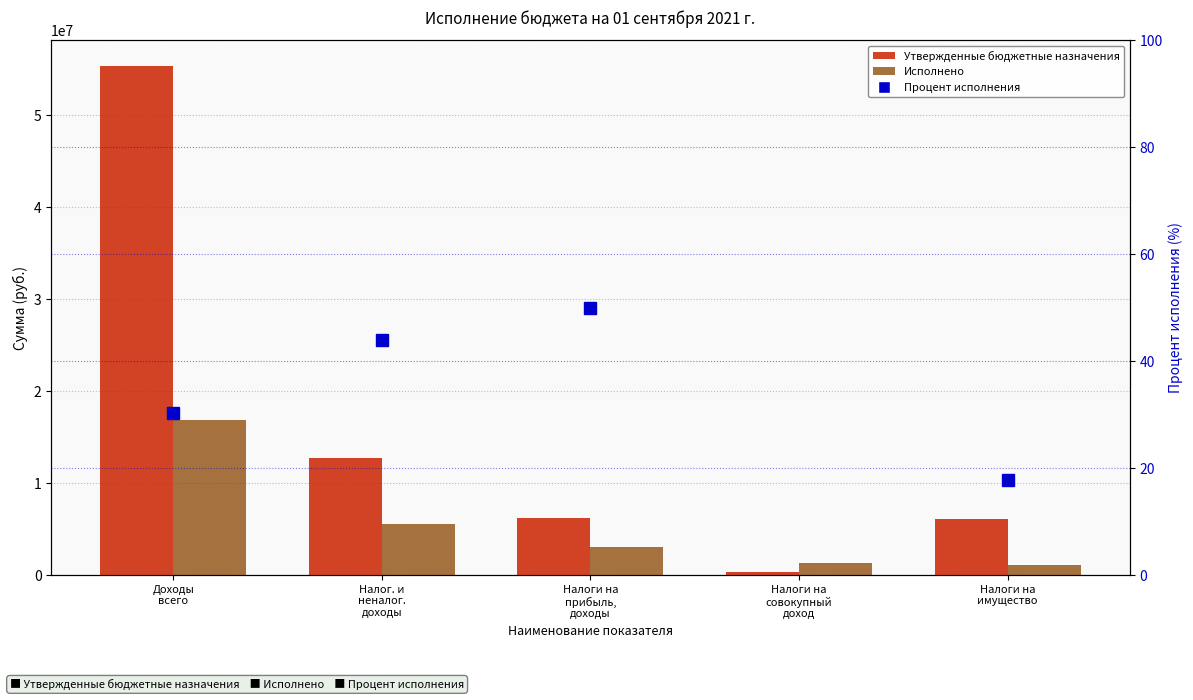

How many data points does each series have?

5